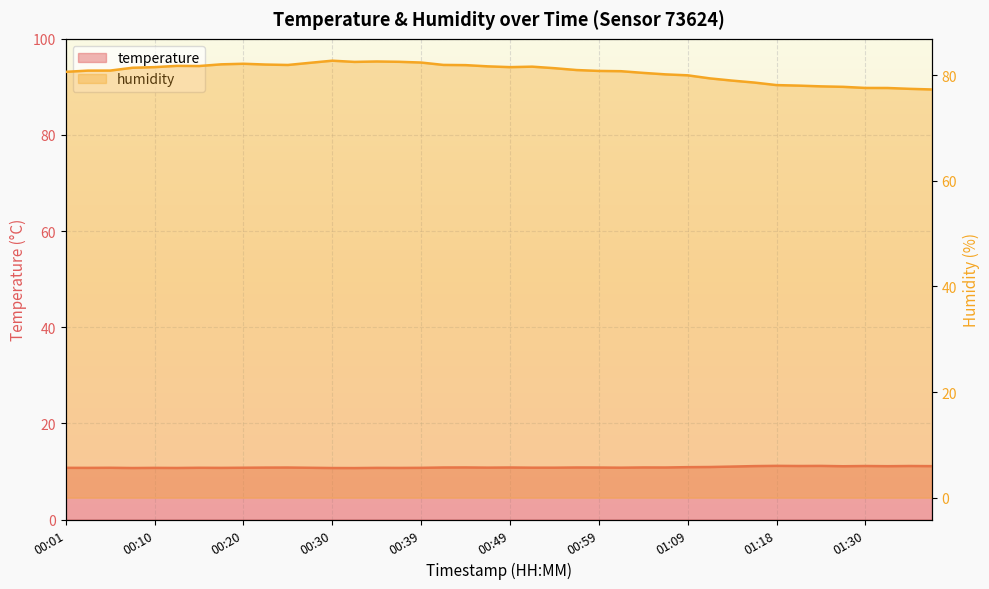

Which series has the largest total across all categories?

humidity